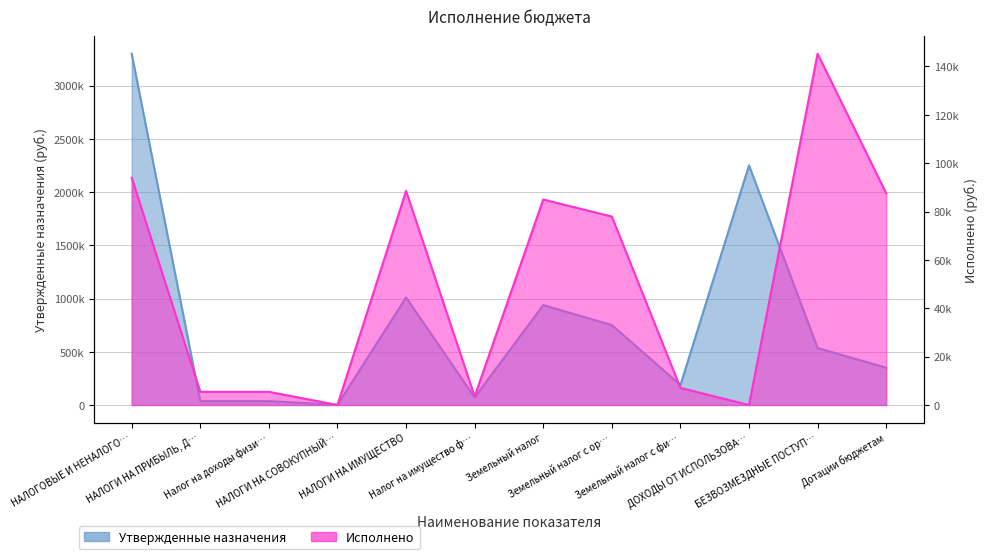

How many data points in Утвержденные назначения are above 535057?

5